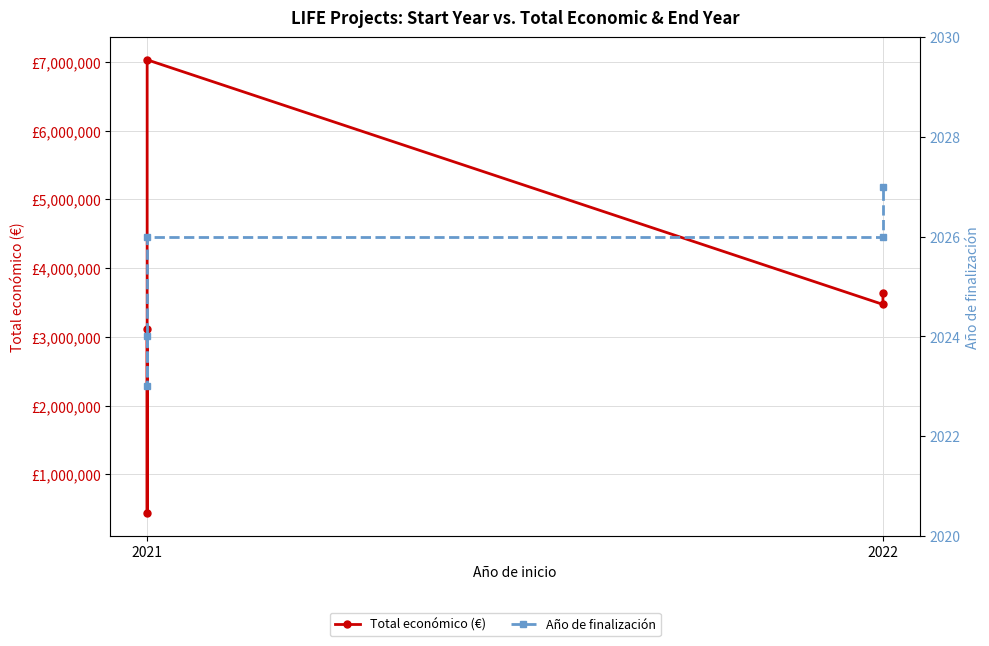

True or false: Año de finalización has a value of 2844 at 2021.

False